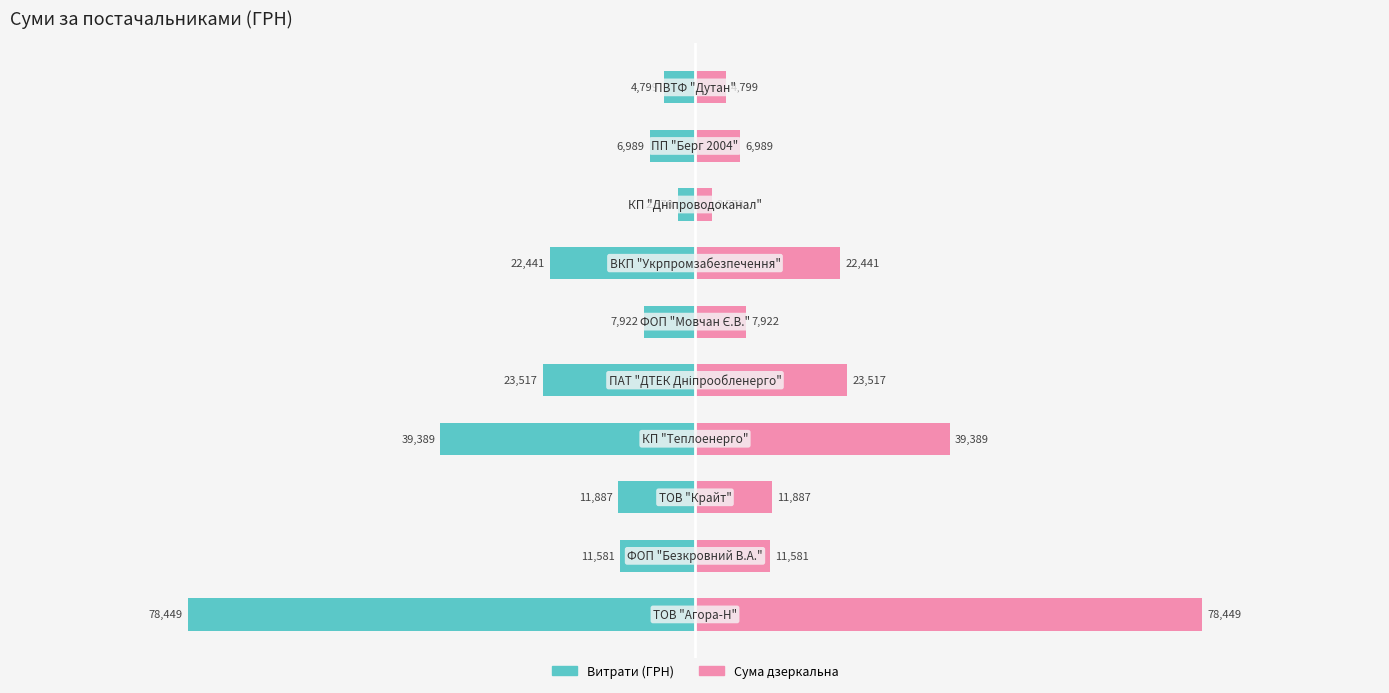

Which series has the largest range (max minus min)?

Витрати (ГРН)